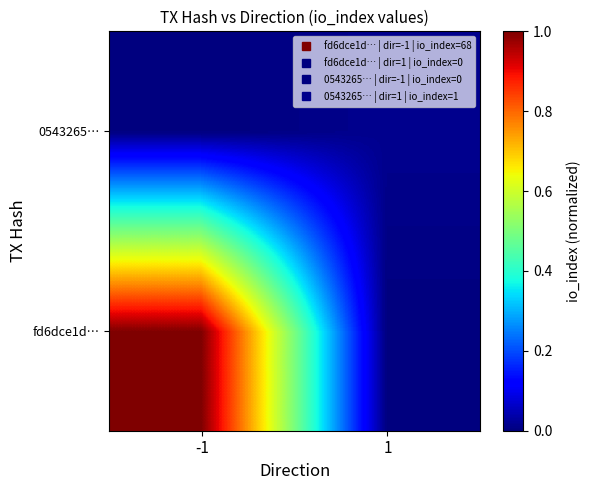

Which label corresponds to the smallest value in the chart?

1